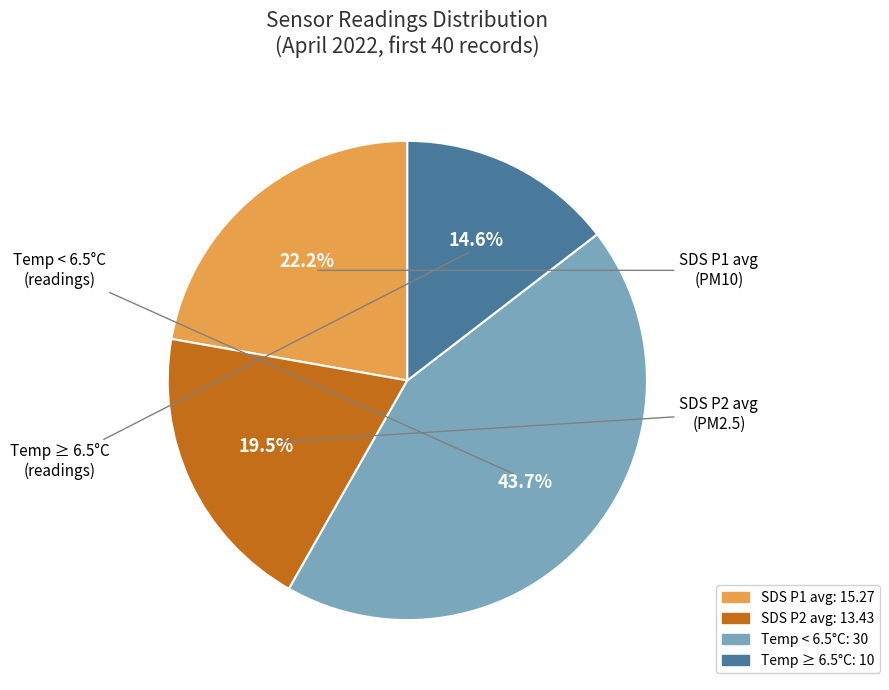

Does any single category account for the majority?

No